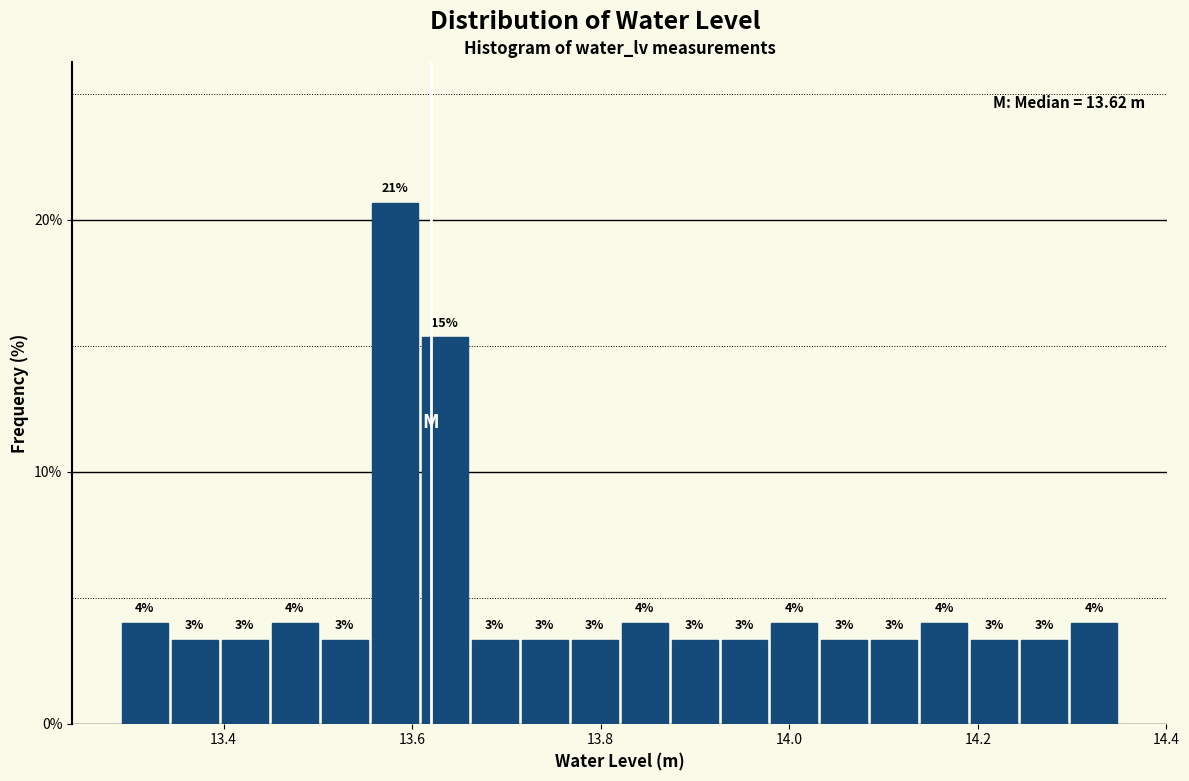

Read against the x-axis, roughly where is the centre of the tallest bar?

13.58